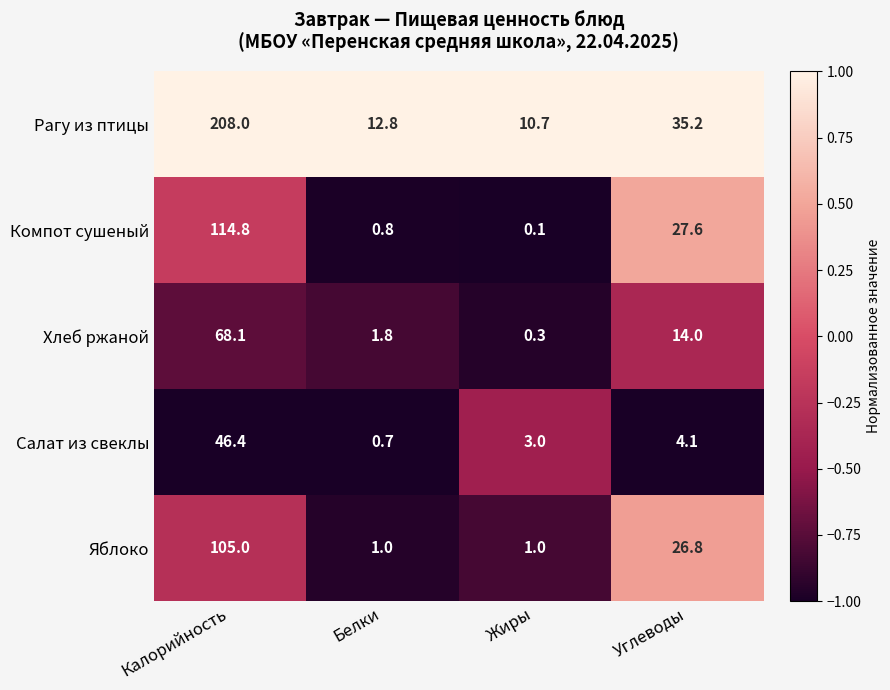

What is the difference between the Салат из свеклы values at Калорийность and Жиры?

43.4